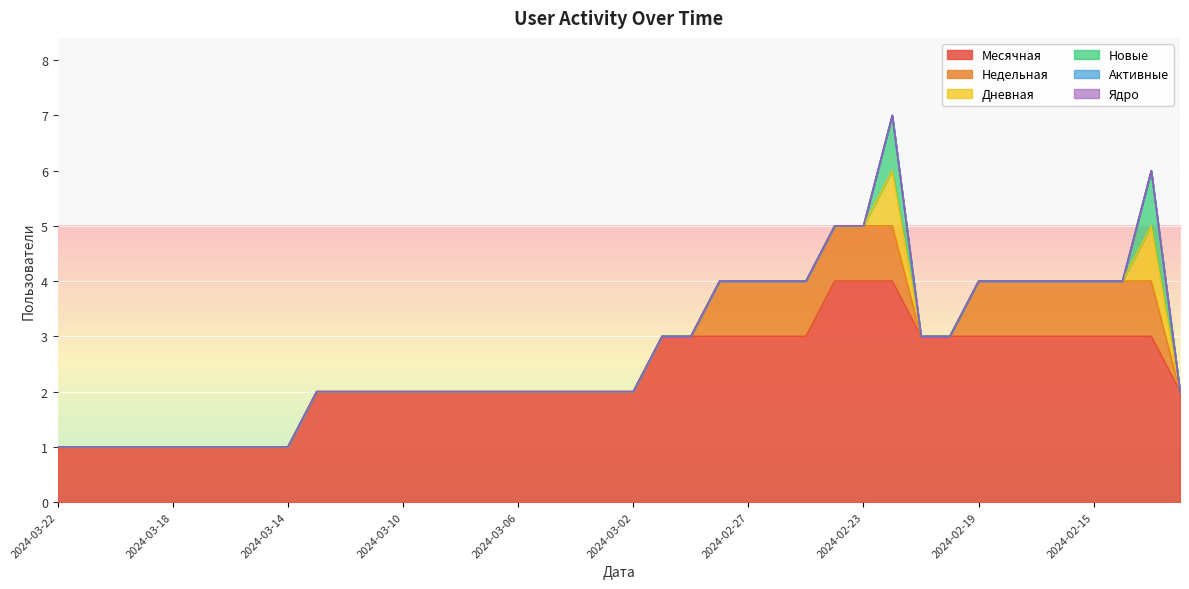

What is the difference between the second highest and second lowest values in the Дневная series?

1